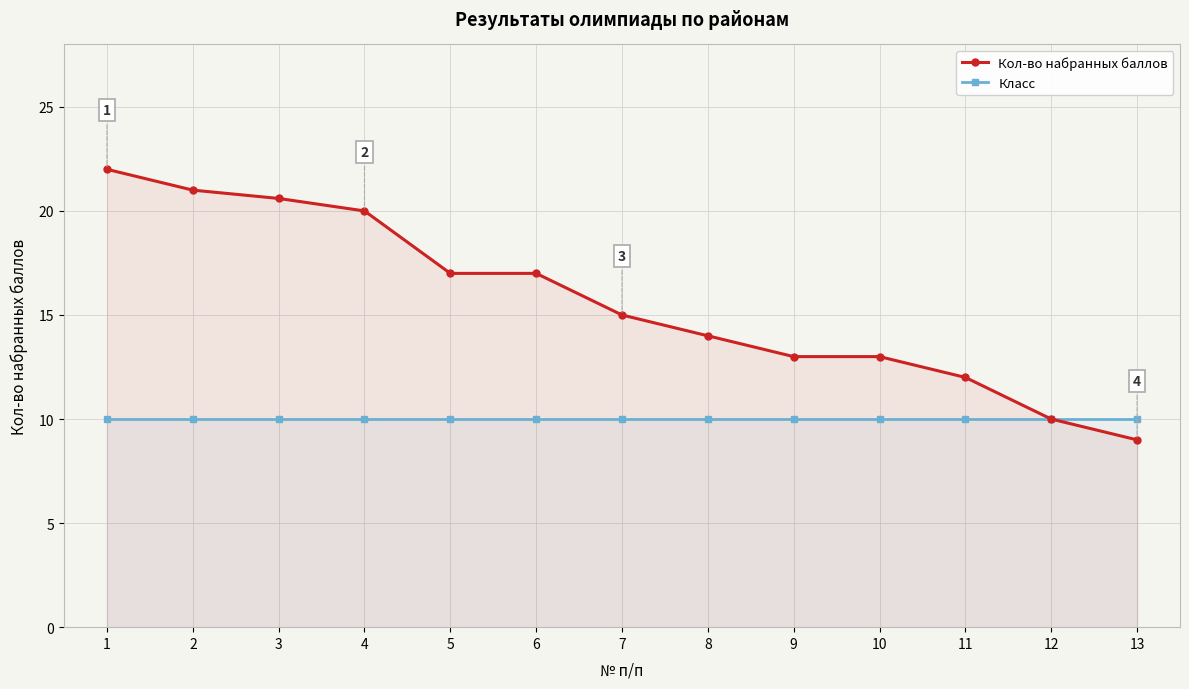

List the labels in order of Кол-во набранных баллов value, largest first.

1, 2, 3, 4, 5, 6, 7, 8, 9, 10, 11, 12, 13